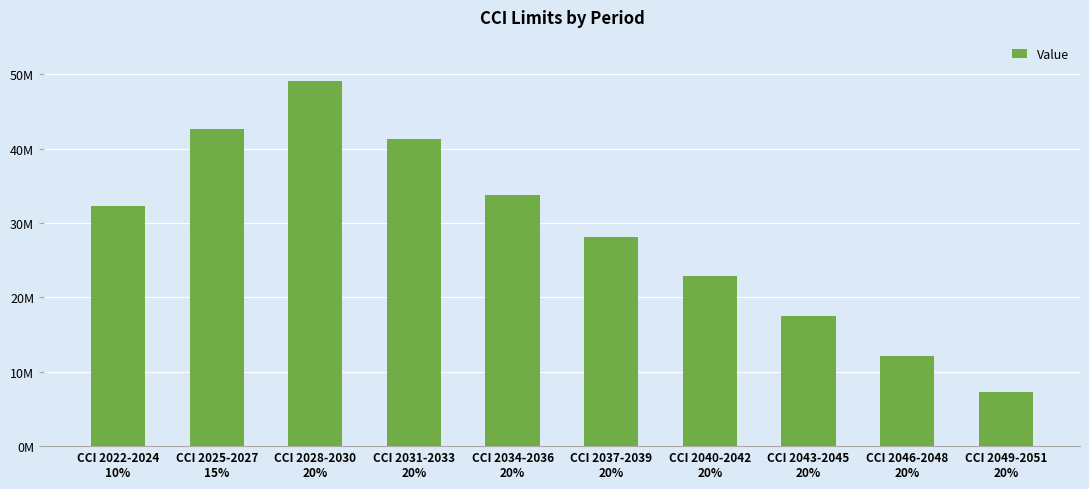

What is the difference between the maximum and minimum values?

41712562